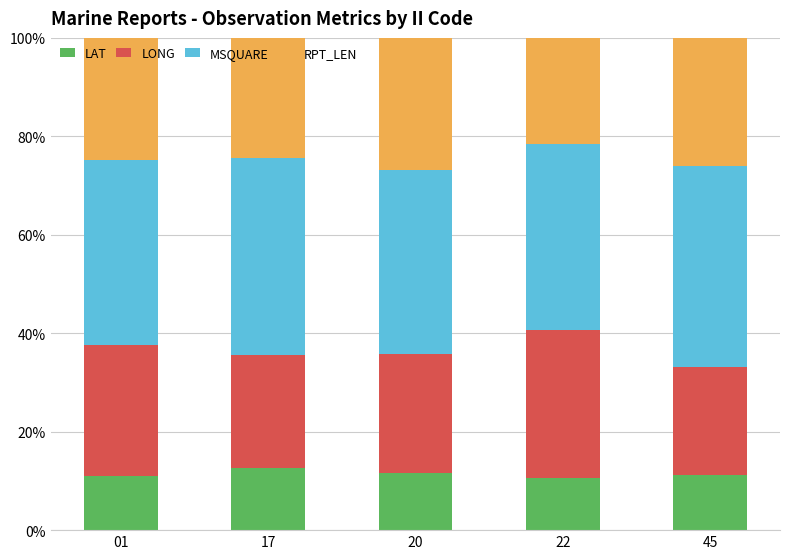

What is the difference between the maximum and minimum values in the LAT series?

2.1